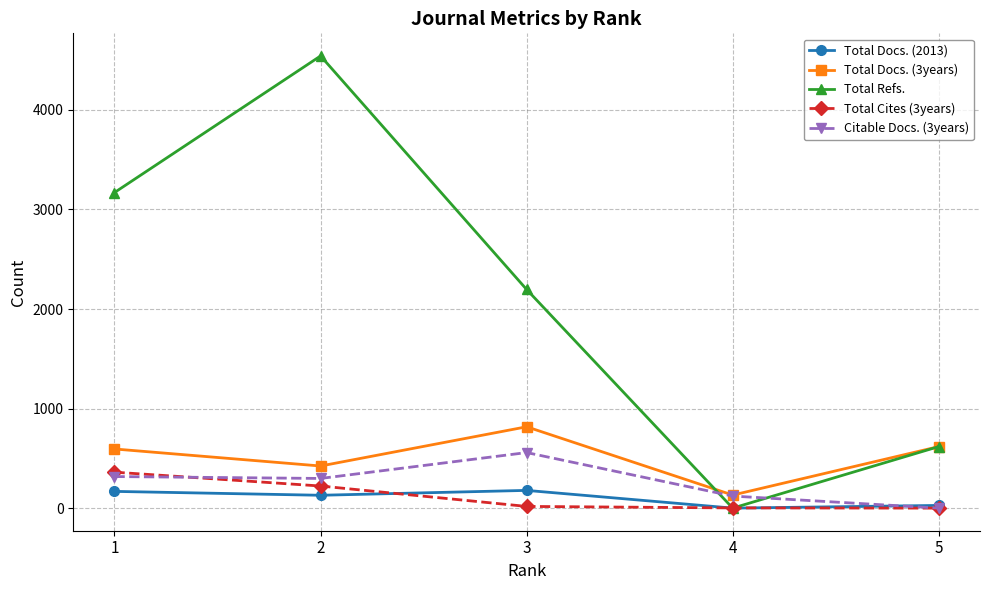

Which series ends up on top after the final intersection of Total Refs. and Citable Docs. (3years)?

Total Refs.